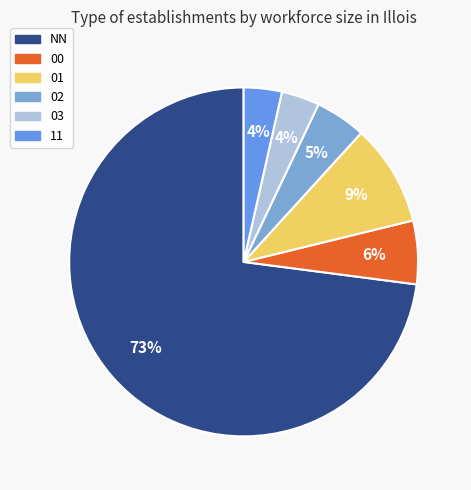

What is the ratio of the value at 01 to the value at NN?

0.1